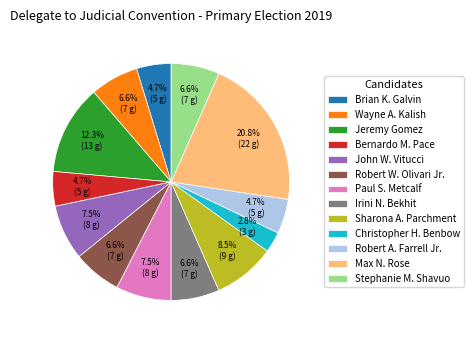

Which slice is the smallest?

Christopher H. Benbow